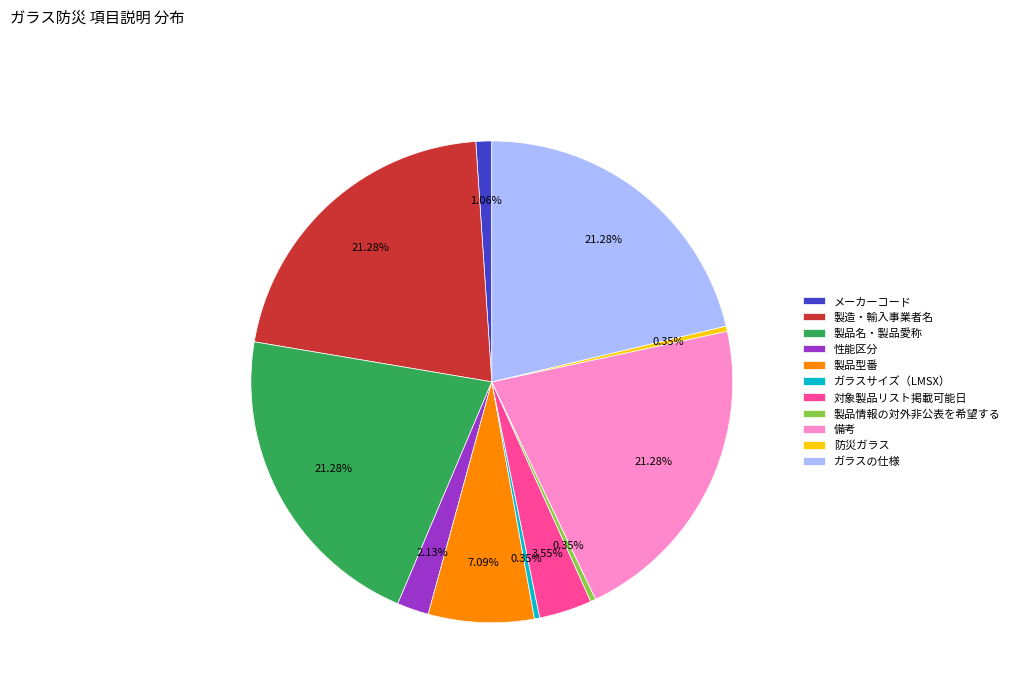

Between 製品名・製品愛称 and 対象製品リスト掲載可能日, which is larger?

製品名・製品愛称